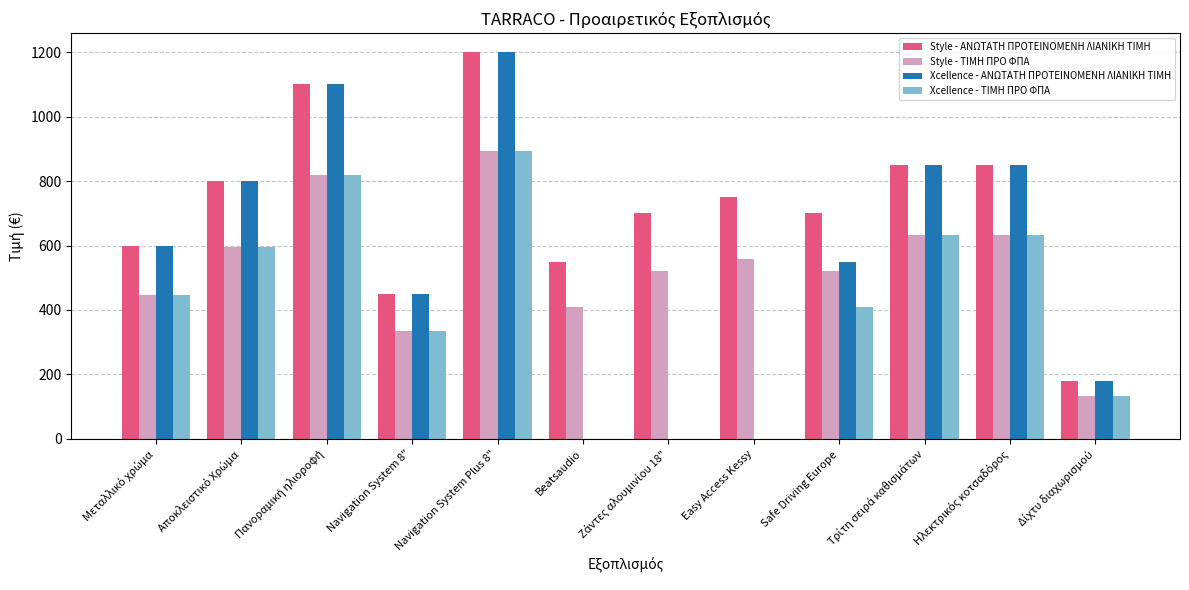

Reading left to right, what are all the values shown in this chart?

Style - ΑΝΩΤΑΤΗ ΠΡΟΤΕΙΝΟΜΕΝΗ ΛΙΑΝΙΚΗ TIMH: 600	800	1100	450	1200	550	700	750	700	850	850	180
Style - TIMH ΠΡΟ ΦΠΑ: 446	595	819	335	893	409	521	558	521	632	632	134
Xcellence - ΑΝΩΤΑΤΗ ΠΡΟΤΕΙΝΟΜΕΝΗ ΛΙΑΝΙΚΗ TIMH: 600	800	1100	450	1200	0	0	0	550	850	850	180
Xcellence - TIMH ΠΡΟ ΦΠΑ: 446	595	819	335	893	0	0	0	409	632	632	134